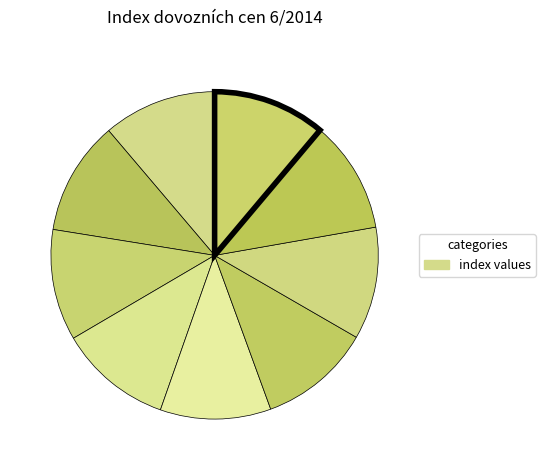

Count the number of slices in the pie.

9